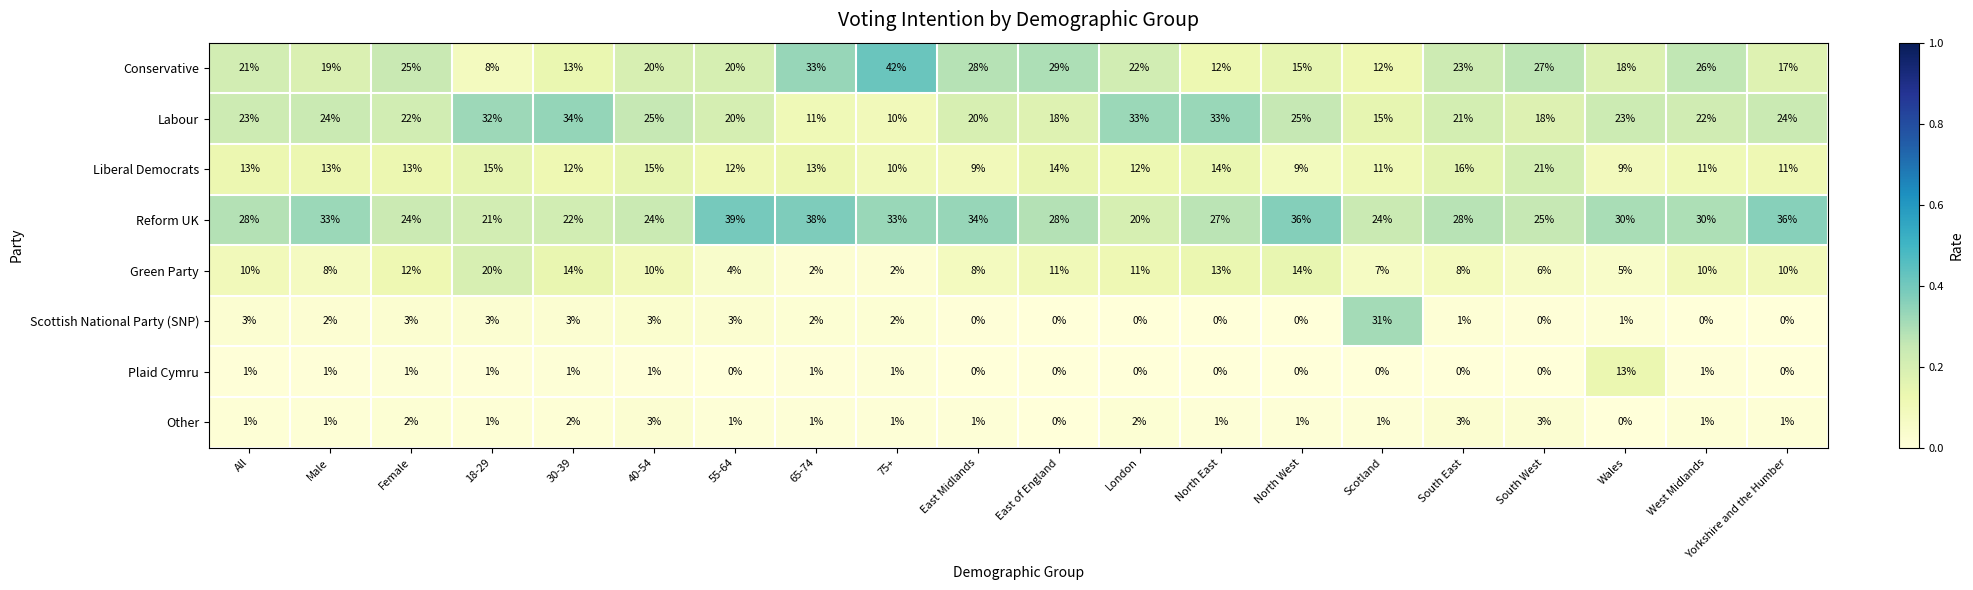

At which category is the sum across all series the highest?

Female